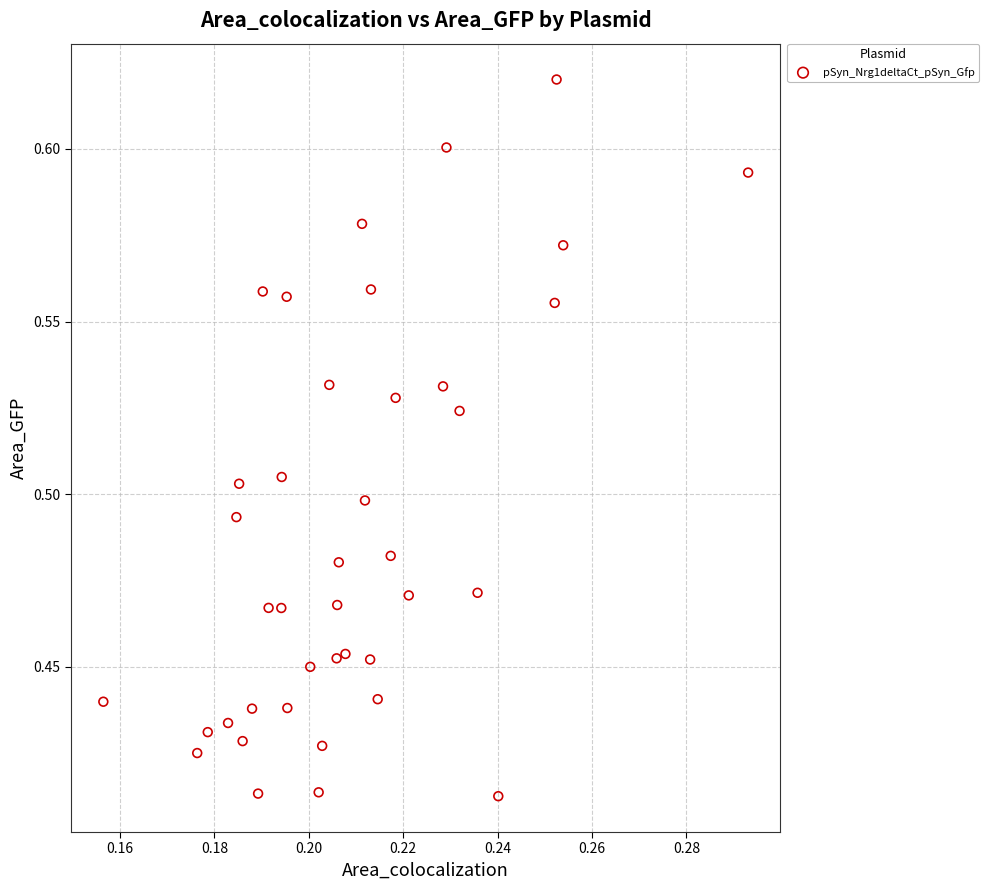

How many data points are displayed?

40